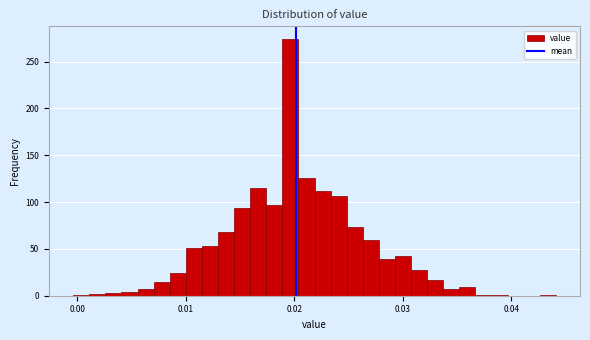

Read against the x-axis, roughly where is the centre of the tallest bar?

0.020